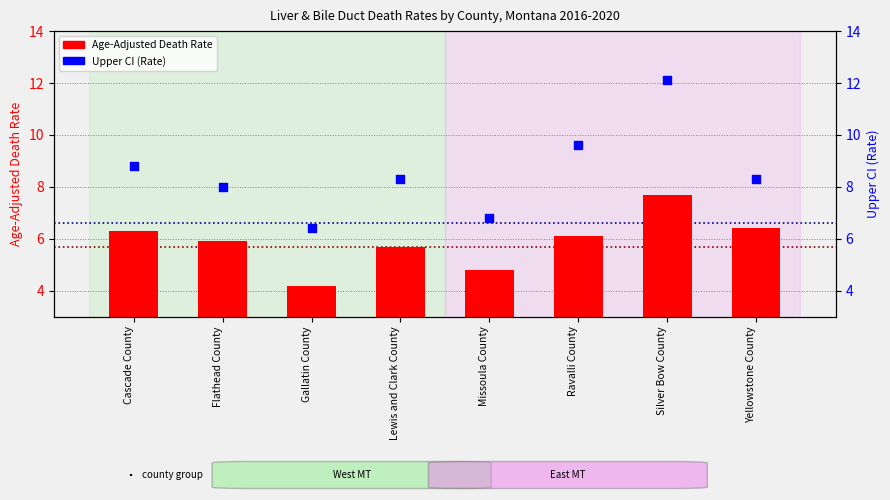

Is the value of Upper CI (Rate) at Gallatin County greater than the value of Age-Adjusted Death Rate at Cascade County?

Yes